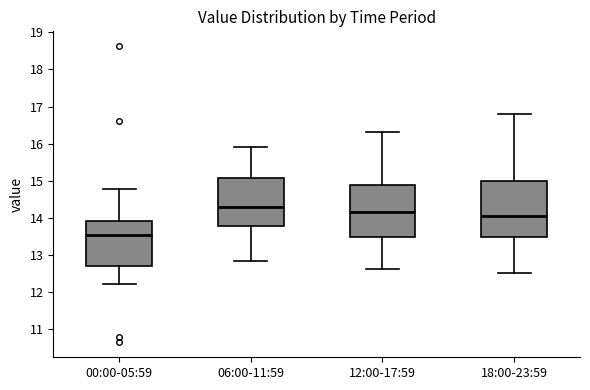

Comparing the boxes themselves (not the whiskers), which one is the tallest?

18:00-23:59